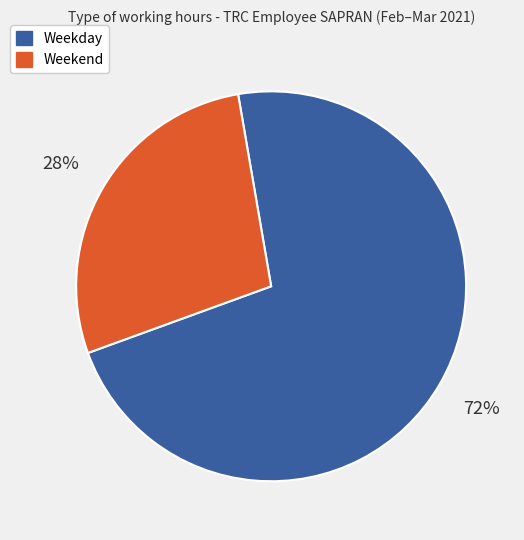

How many segments does this pie chart have?

2